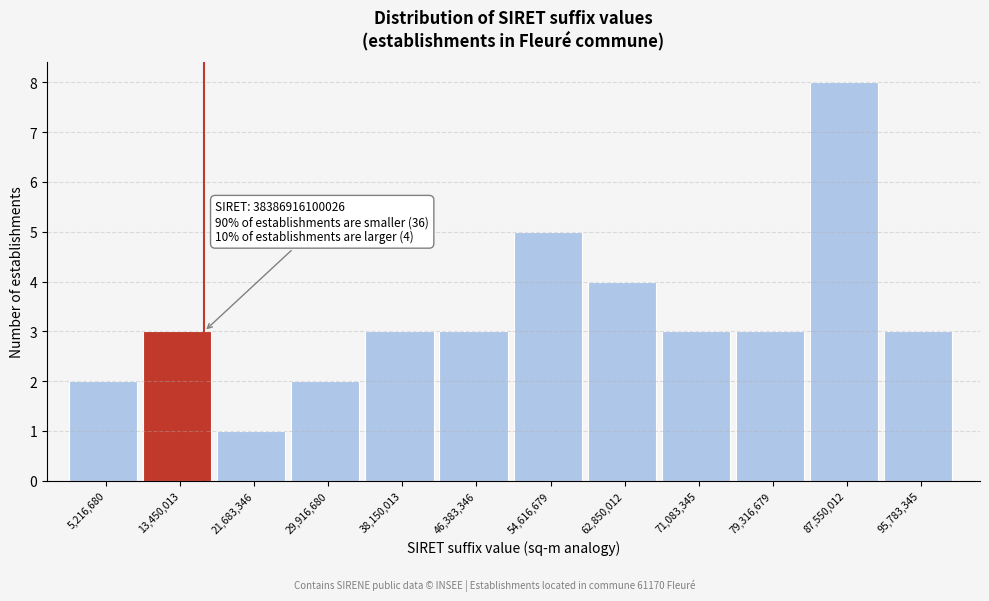

Which range on the x-axis has the tallest bar?

83000000 to 92000000